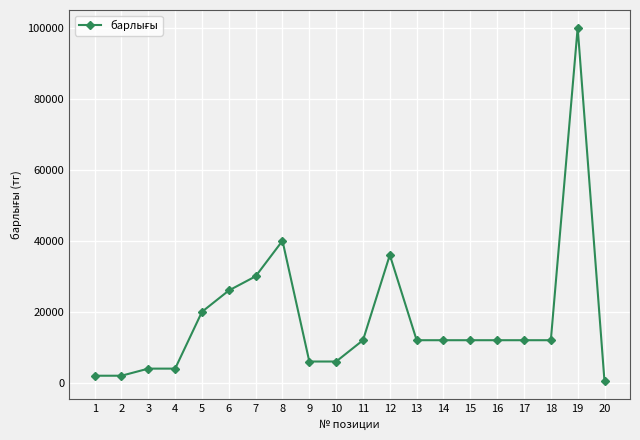

True or false: the data has more than 2 interior local peaks.

True